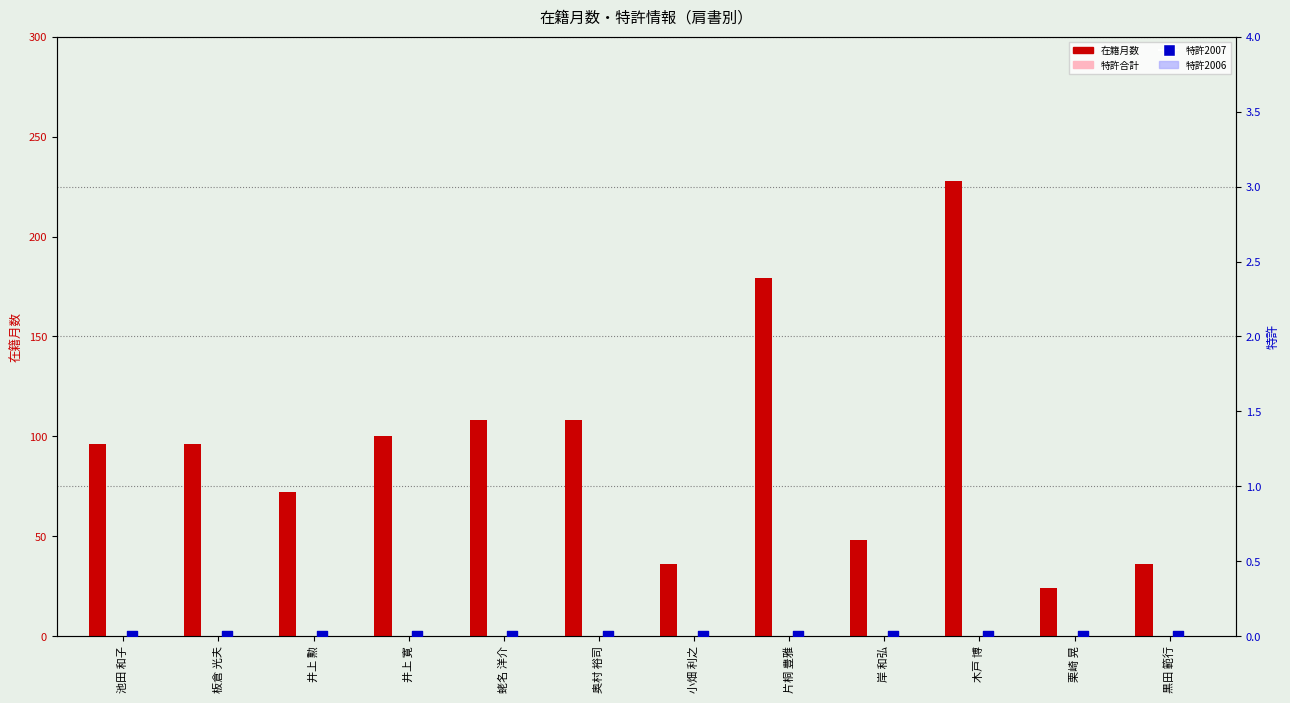

Is the value of 在籍月数 at 井上 勲 greater than the value of 特許2006 at 木戸 博?

Yes